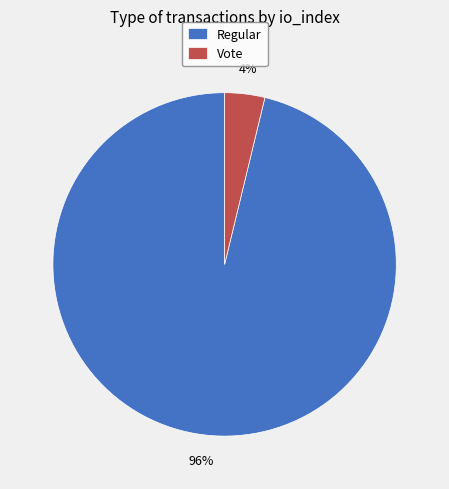

The Vote slice represents 4% of the pie. True or false?

True